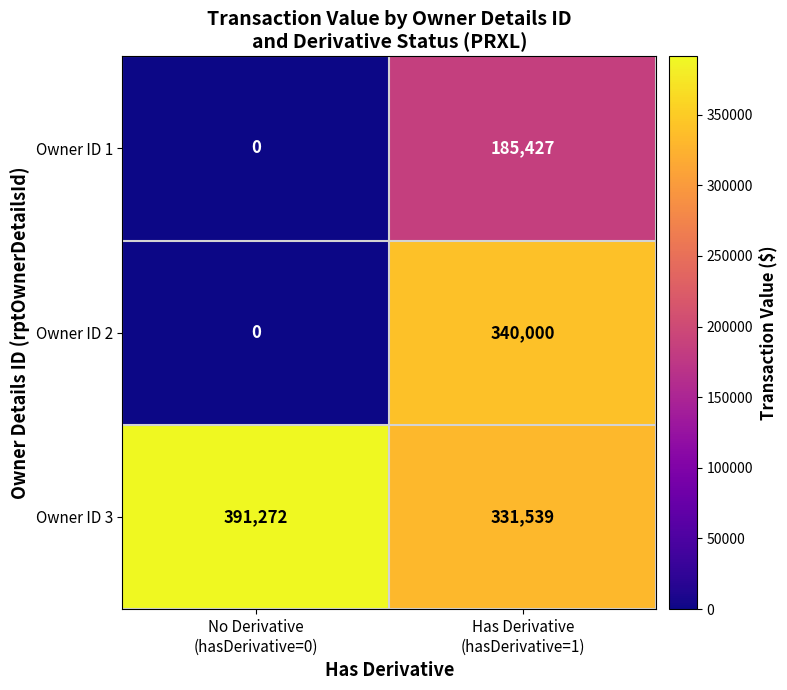

At how many categories does at least one series exceed 145430?

2